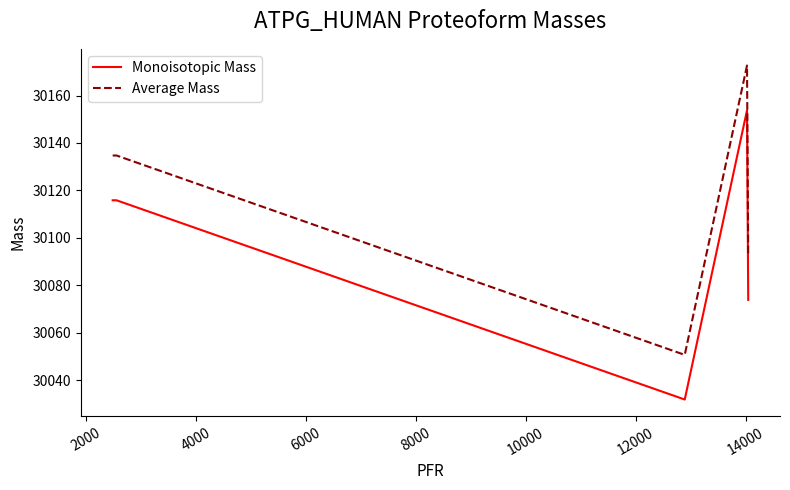

What is the difference between the maximum and minimum values in the Average Mass series?

122.0